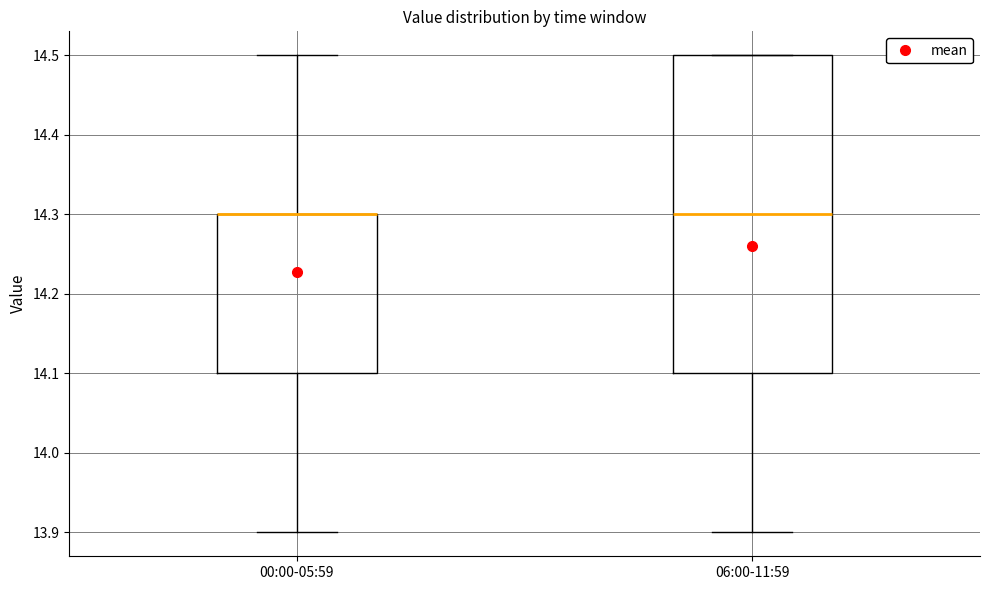

Comparing the boxes themselves (not the whiskers), which one is the tallest?

06:00-11:59